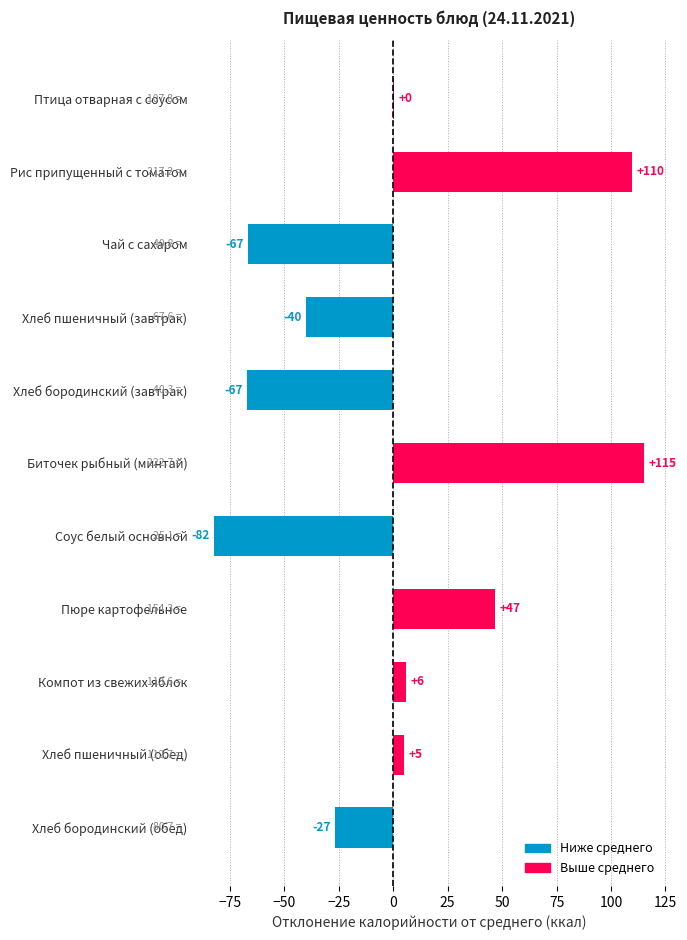

What is the greatest value displayed?

115.2